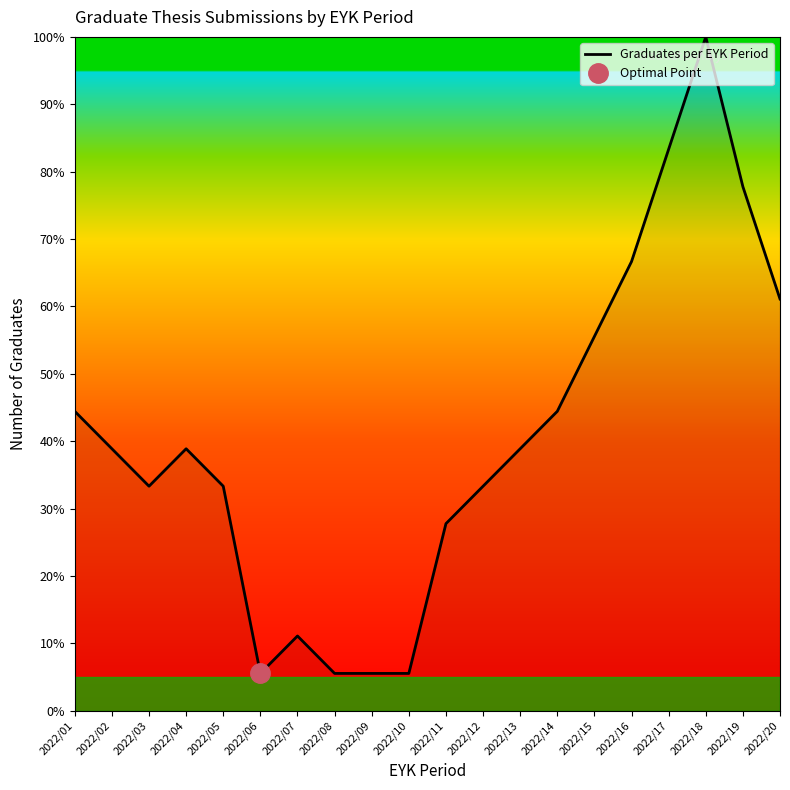

Is it true that the value at 2022/16 is 66.7?

True